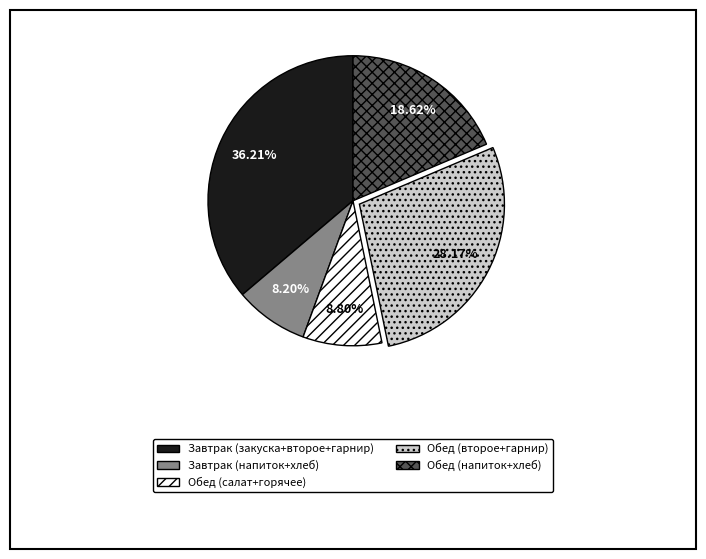

Does any single category account for the majority?

No